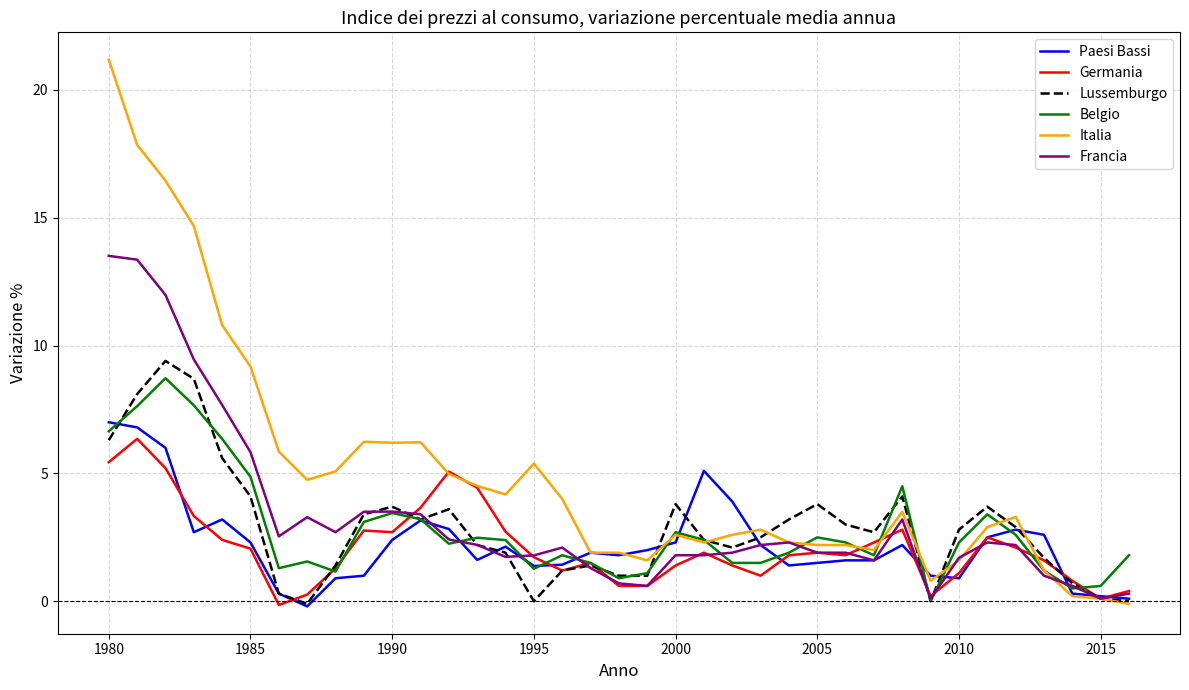

What is the highest value of the Italia series?

21.2